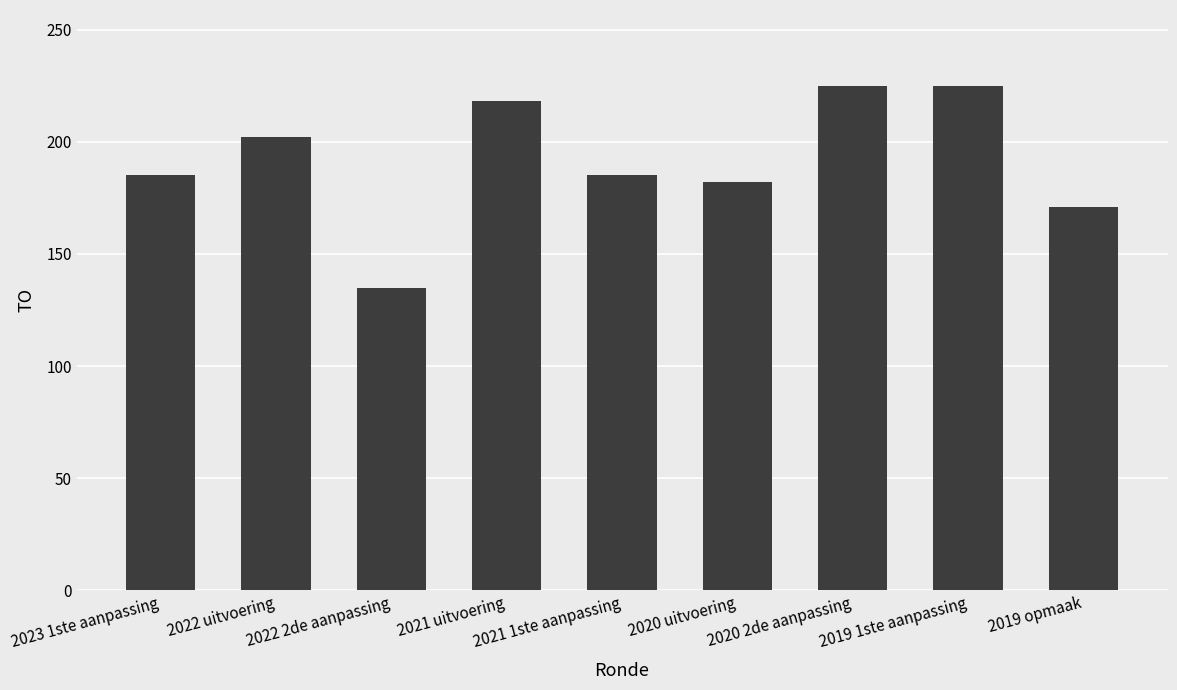

Does the chart contain stacked bars?

No